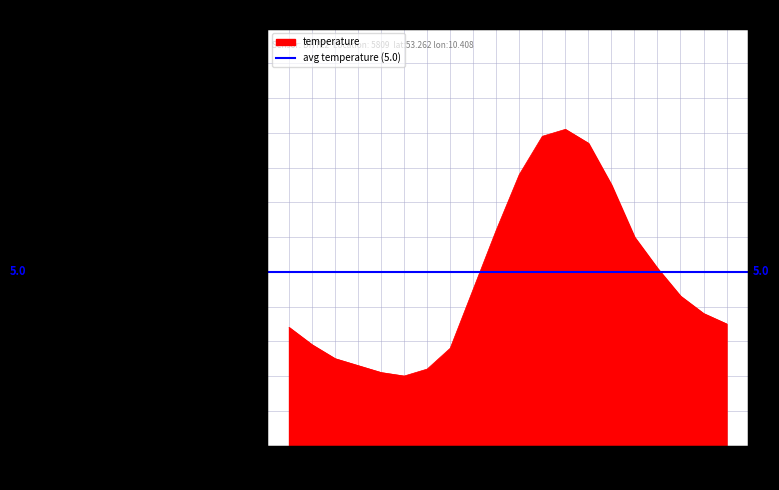

Approximately how many times larger is the value at 02:00 compared to 17:00?

0.6